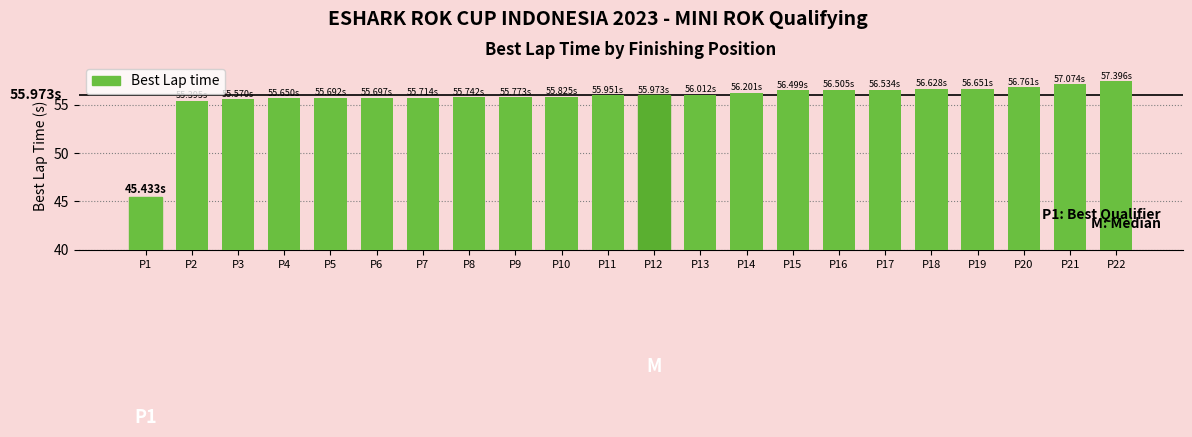

What is the ratio of the value at P16 to the value at P8?

1.0